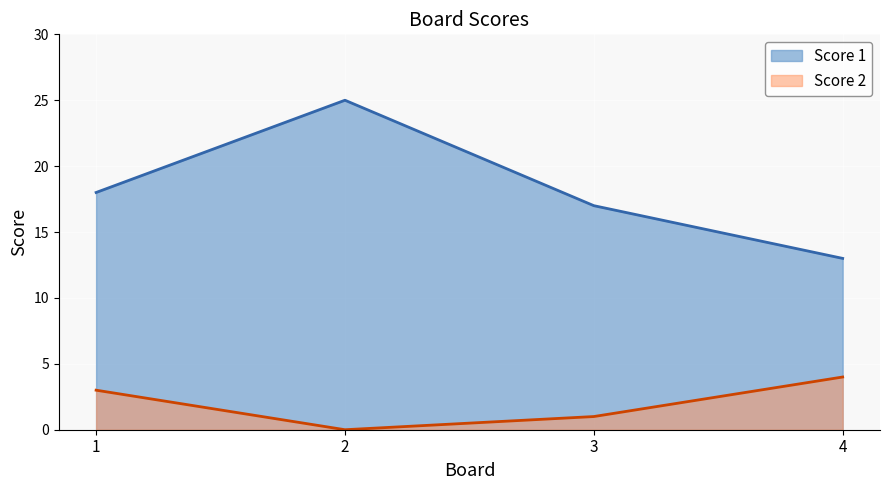

What is the value of the Score 2 point at the 3rd from the left?

1